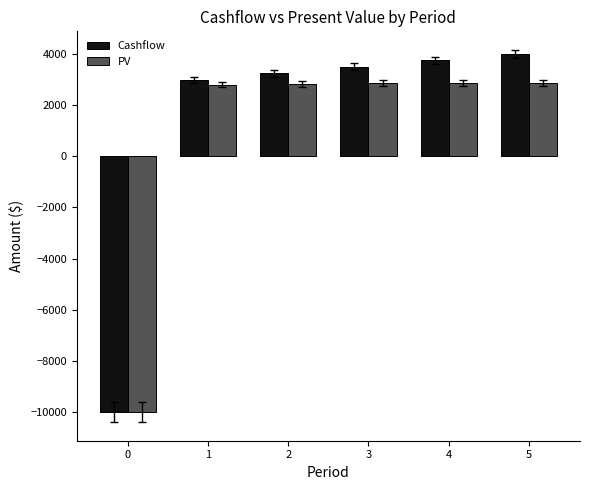

What is the minimum value for Cashflow?

-10000.0